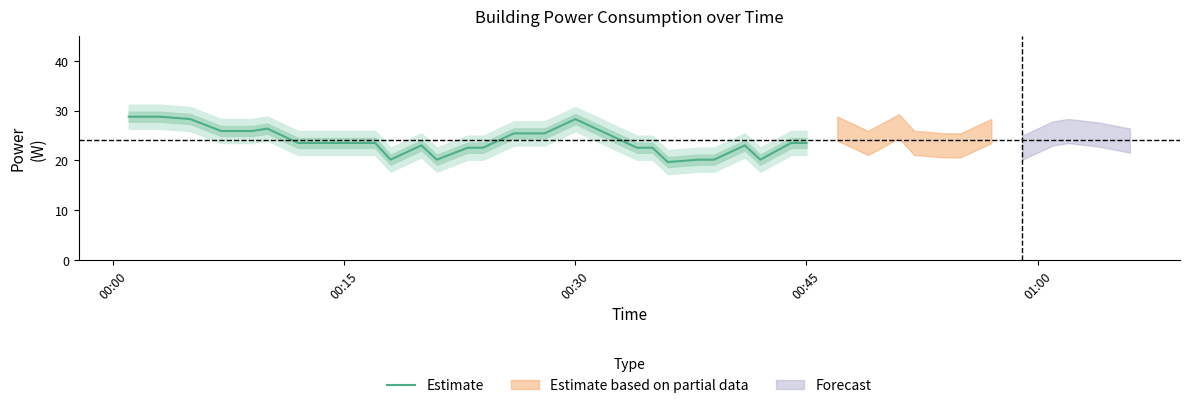

Reading left to right, list all the values displayed in this chart.

28.8	28.8	28.3	25.9	25.9	26.4	23.5	23.5	23.5	23.5	20.2	23.0	20.2	22.6	22.6	25.4	25.4	28.3	25.4	22.6	22.6	19.7	20.2	20.2	23.0	20.2	23.5	23.5